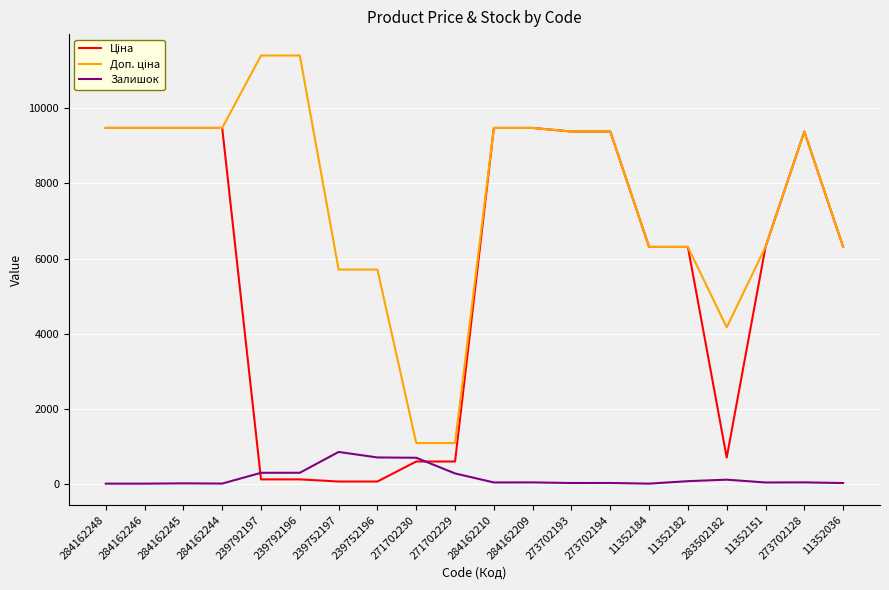

What is the maximum value shown in the chart?

11410.0